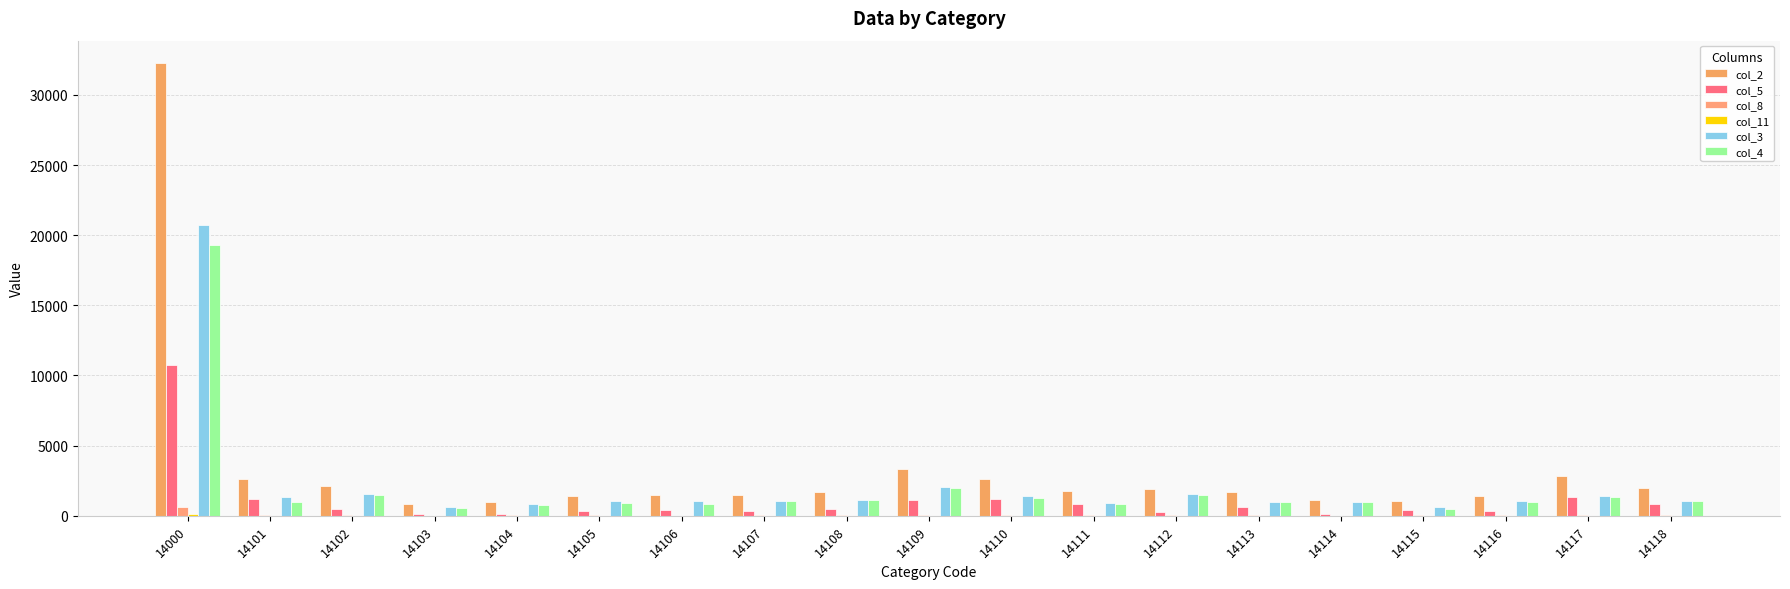

Which category has the lowest value in the col_11 series?

14106